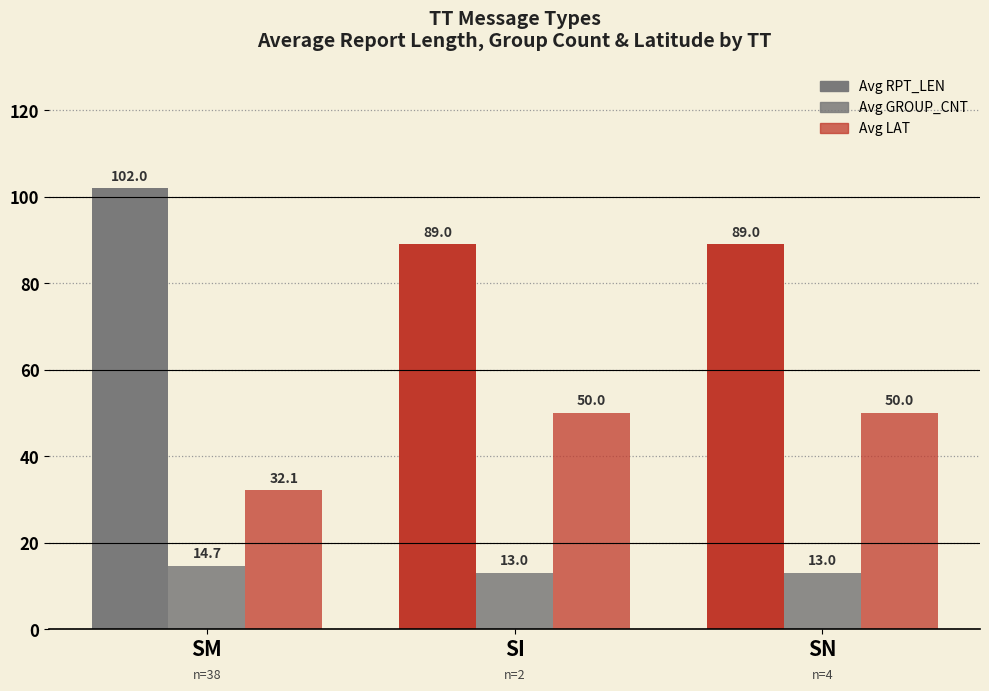

Is the value of Avg GROUP_CNT at SM greater than the value of Avg RPT_LEN at SM?

No